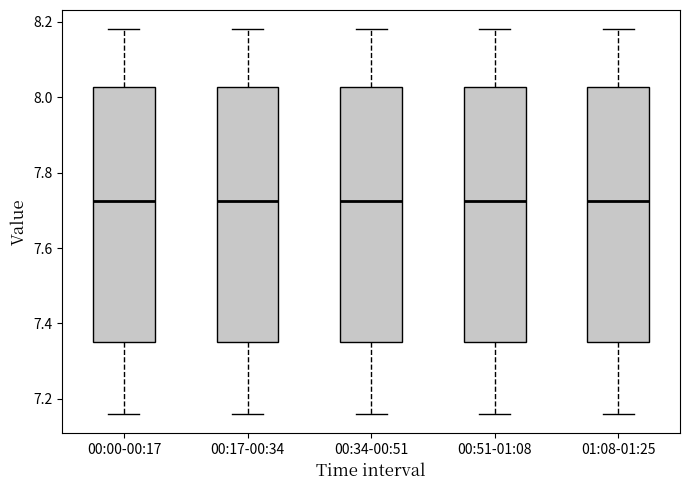

Where does the lower whisker of the box for 01:08-01:25 end on the y-axis? The values are not printed on the chart, so give them approximately, as read against the axis.

7.16